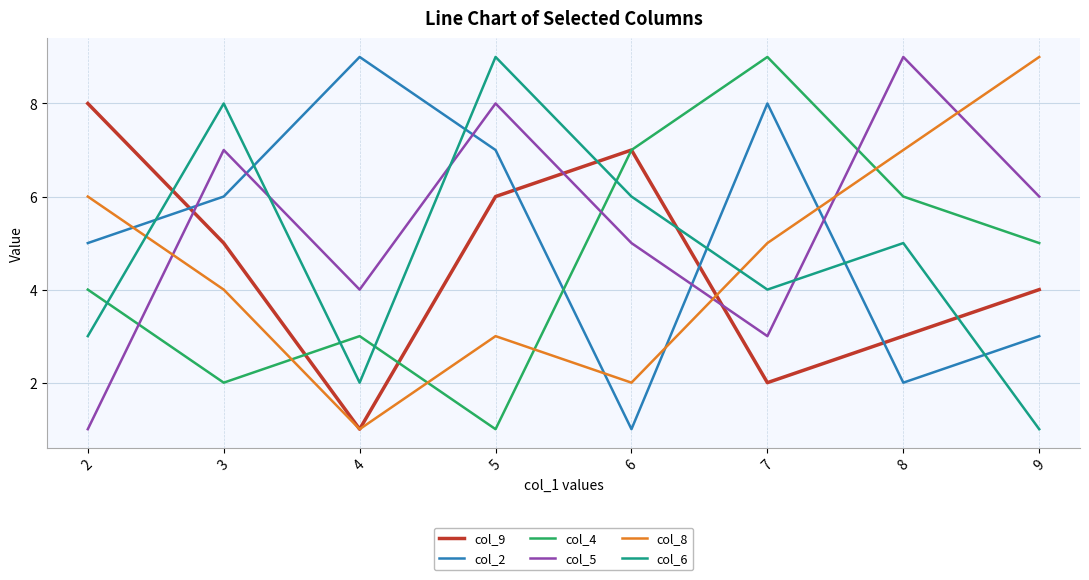

Is this an area chart (filled region under the line)?

No